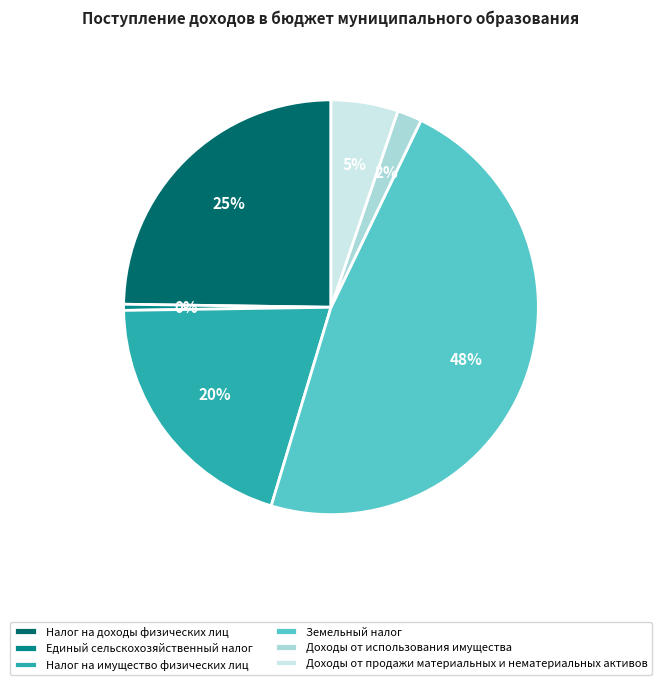

Combined, do Налог на доходы физических лиц and Единый сельскохозяйственный налог account for over 50%?

No